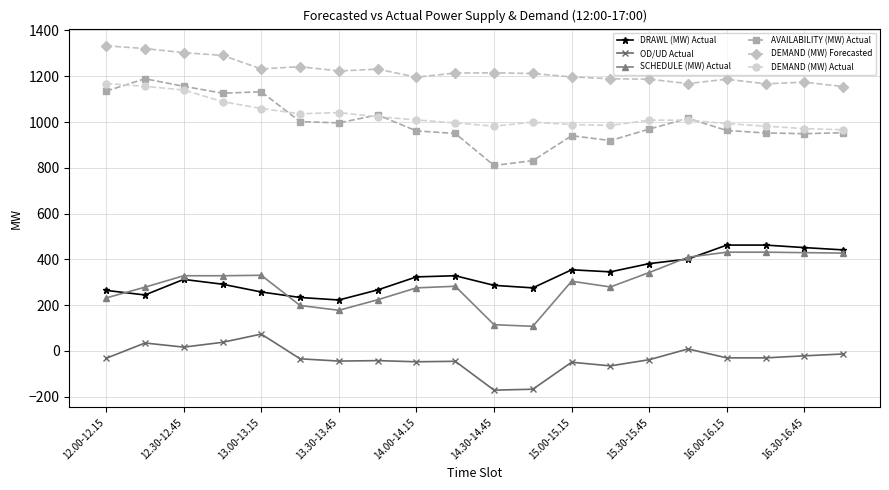

True or false: DEMAND (MW) Forecasted and SCHEDULE (MW) Actual cross at least once.

False